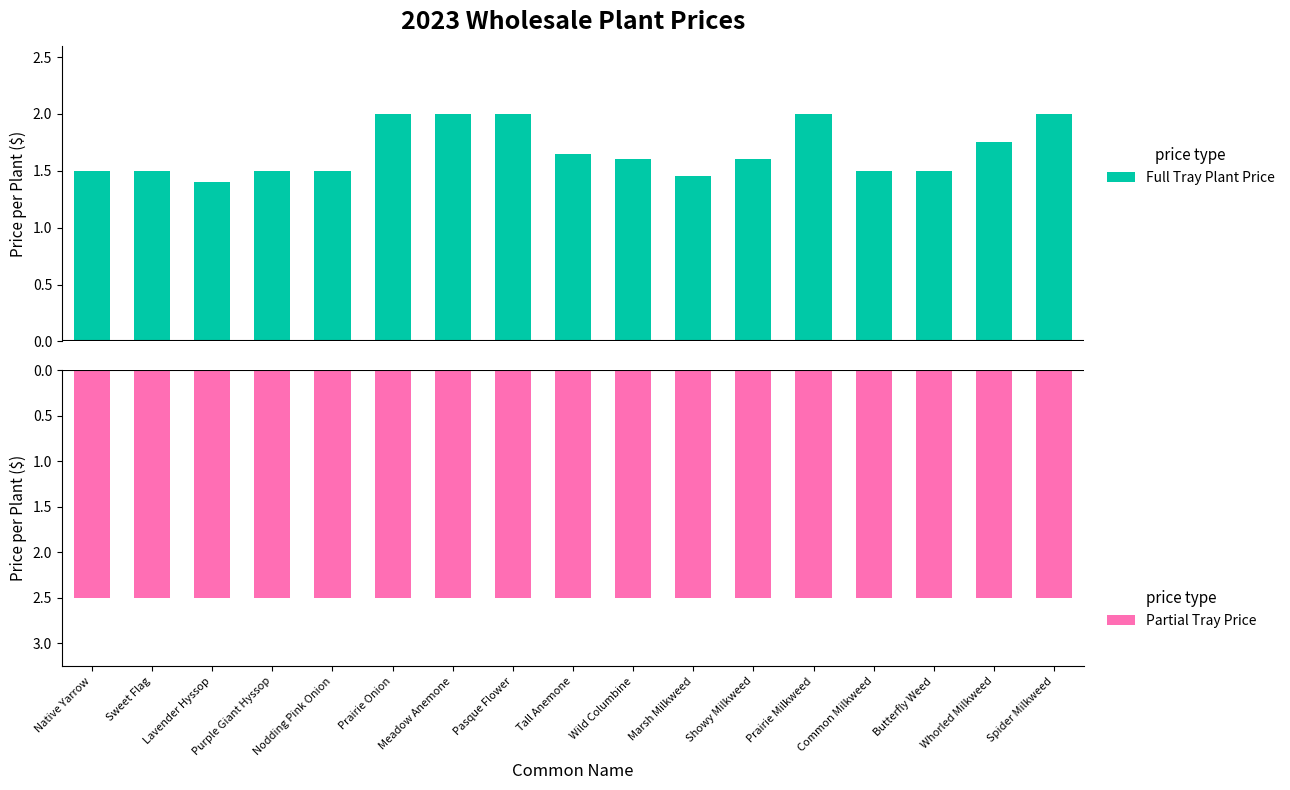

The value of Partial Tray Price at Meadow Anemone is -1.6. True or false?

False